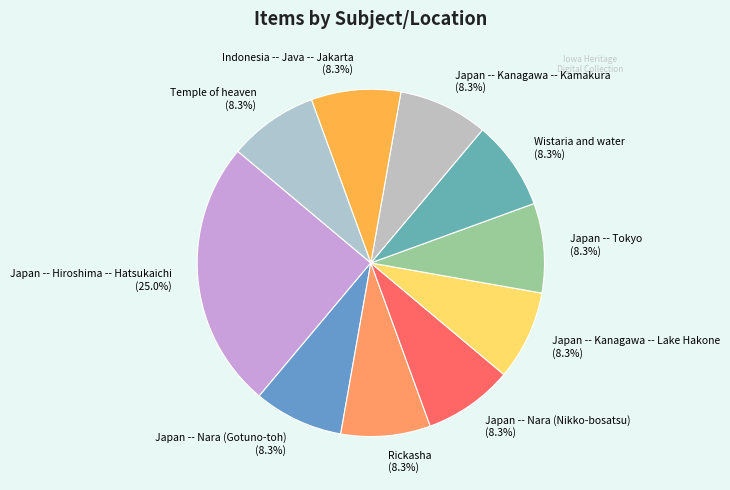

True or false: Japan -- Nara (Nikko-bosatsu) accounts for 8% of the total.

True